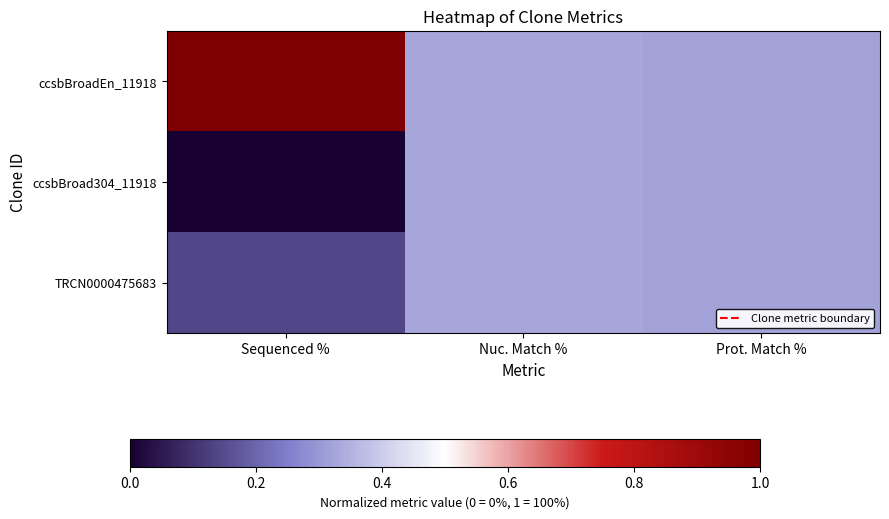

Reading left to right, what are all the values shown in this chart?

ccsbBroadEn_11918: Sequenced %=1.0	Nuc. Match %=0.3	Prot. Match %=0.3
ccsbBroad304_11918: Sequenced %=0.0	Nuc. Match %=0.3	Prot. Match %=0.3
TRCN0000475683: Sequenced %=0.1	Nuc. Match %=0.3	Prot. Match %=0.3